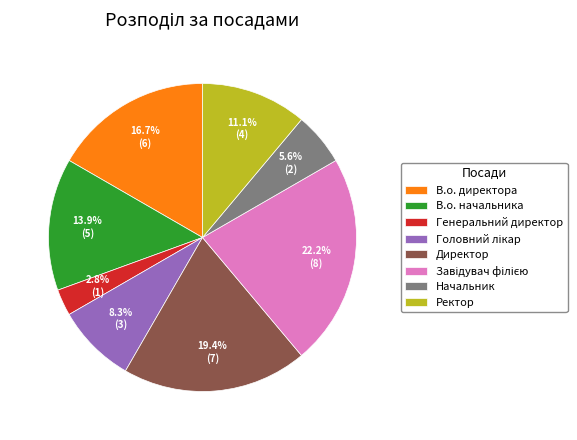

What is the smallest slice in the pie chart?

Генеральний директор